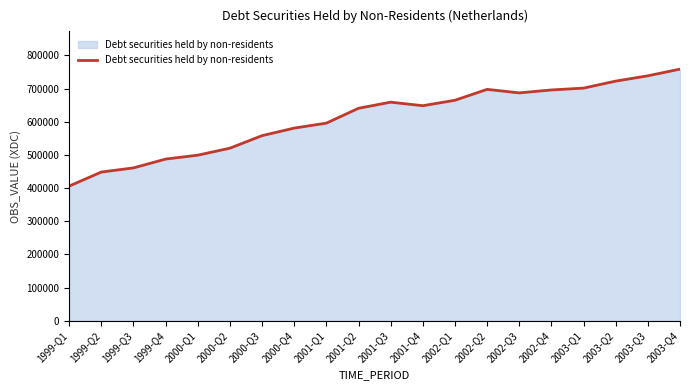

The chart shows a value of 758470 at 2003-Q4. True or false?

True